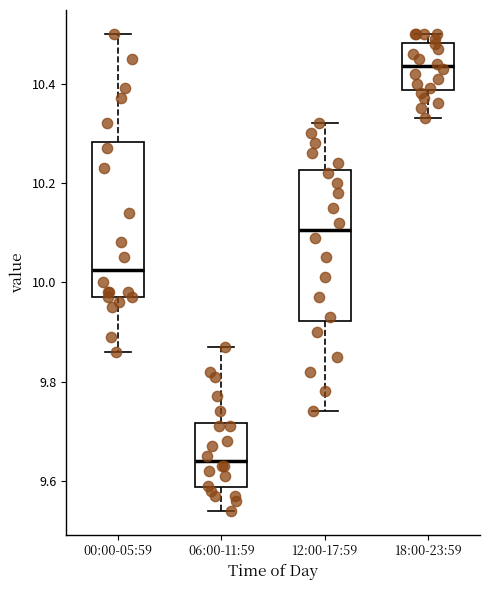

Where does the upper whisker of the box for 12:00-17:59 end on the y-axis? The values are not printed on the chart, so give them approximately, as read against the axis.

10.32